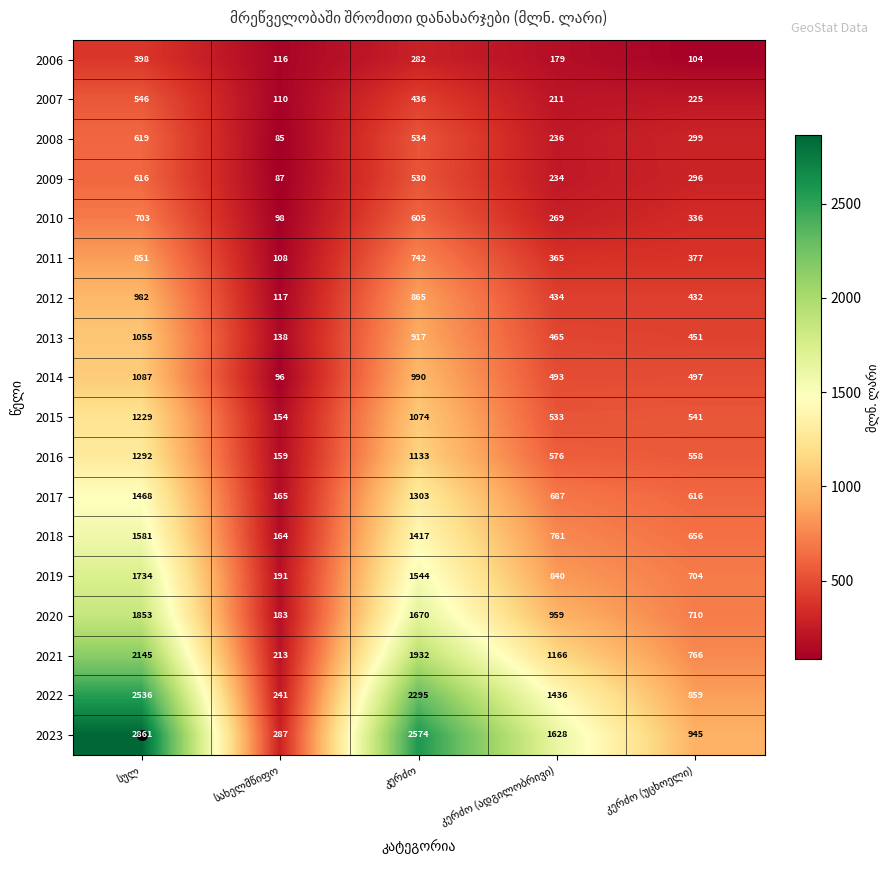

At how many categories does at least one series exceed 1504?

3